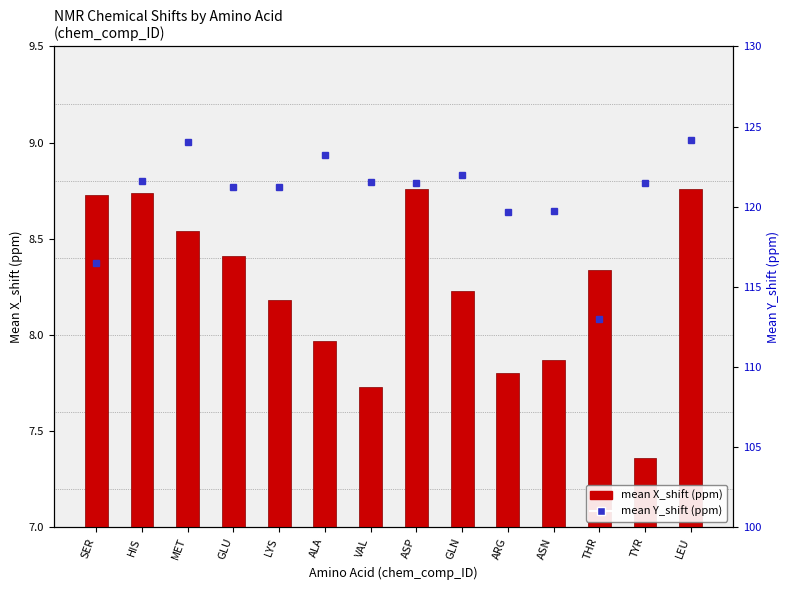

What is the difference between the maximum and minimum values in the mean X_shift (ppm) series?

1.4